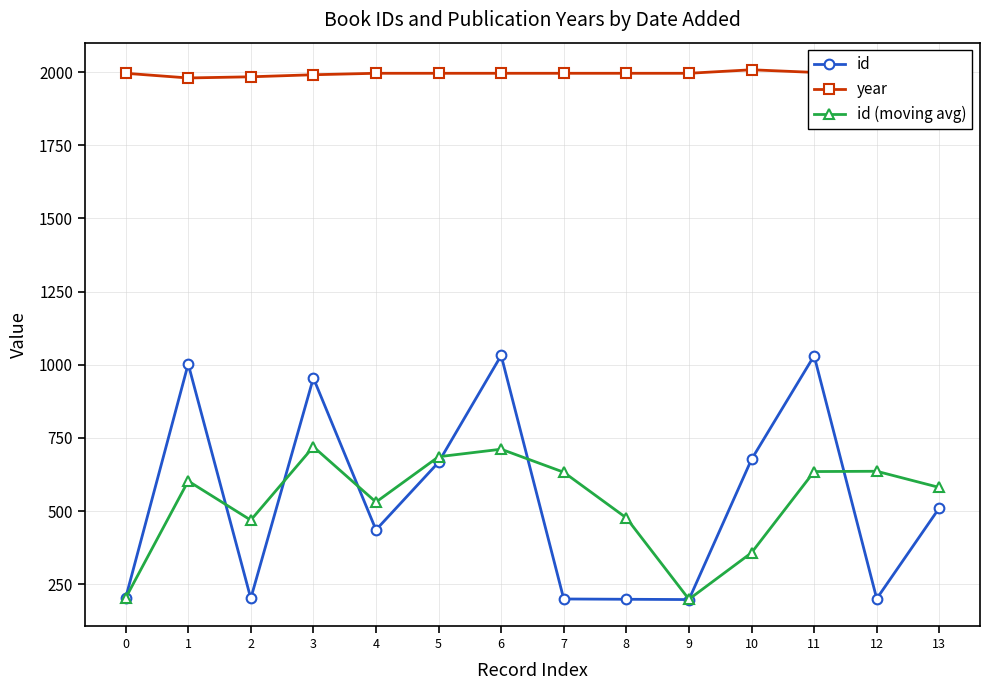

Reading left to right, transcribe all the data shown in this chart.

id: 0=203.0	1=1003.0	2=202.0	3=955.0	4=436.0	5=667.0	6=1032.0	7=200.0	8=199.0	9=198.0	10=677.0	11=1031.0	12=201.0	13=511.0
year: 0=1996.0	1=1980.0	2=1984.0	3=1991.0	4=1996.0	5=1996.0	6=1996.0	7=1996.0	8=1996.0	9=1996.0	10=2008.0	11=1999.0	12=1996.0	13=2010.0
id (moving avg): 0=203.0	1=603.0	2=469.3	3=720.0	4=531.0	5=686.0	6=711.7	7=633.0	8=477.0	9=199.0	10=358.0	11=635.3	12=636.3	13=581.0